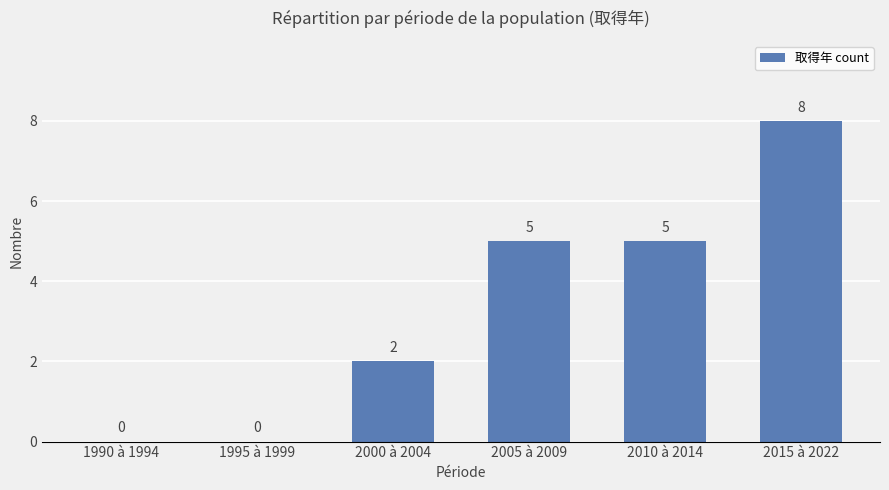

What value does the data have at 2015 à 2022?

8